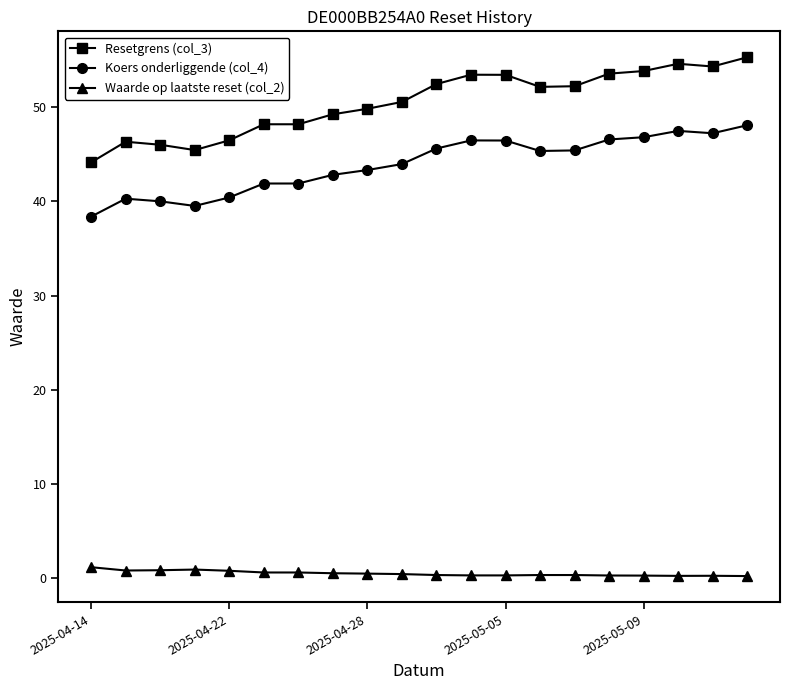

Which series has the widest spread of values?

Resetgrens (col_3)